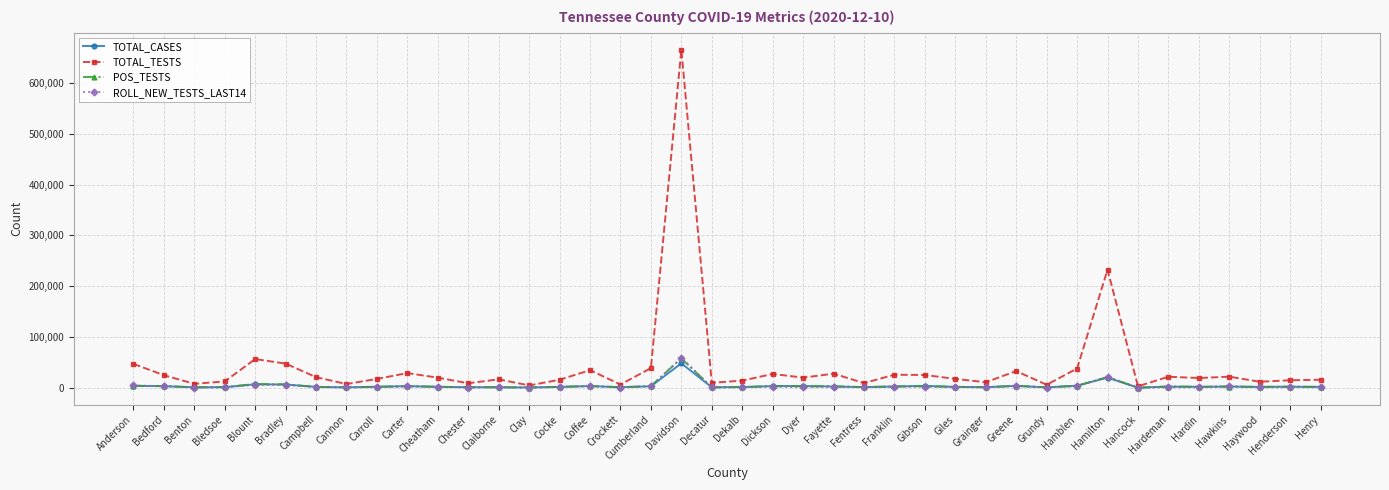

In TOTAL_TESTS, how many points are lower than both neighbors (excluding endpoints)?

13